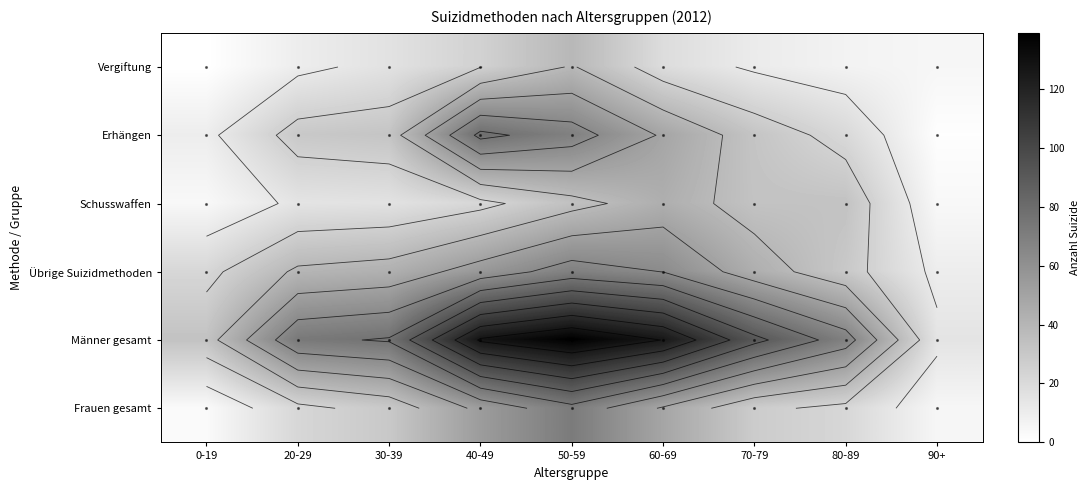

What is the average value of the Erhängen series?

36